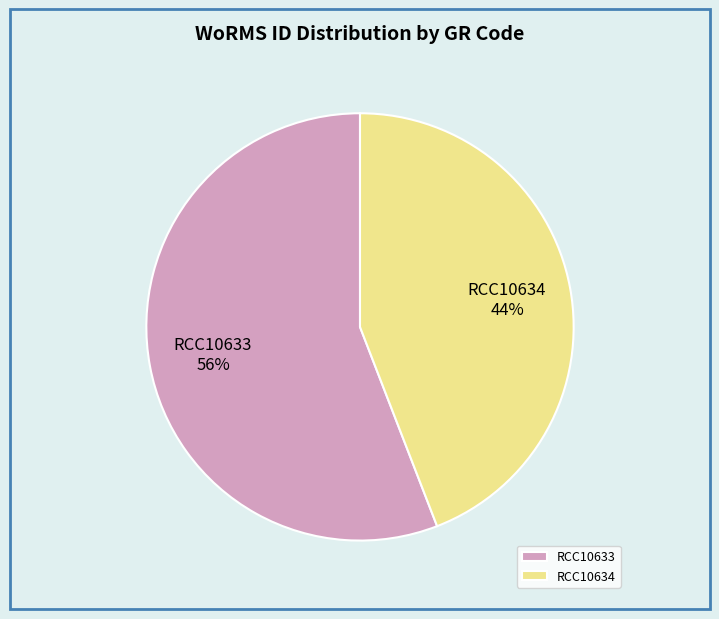

The RCC10633 slice represents 56% of the pie. True or false?

True